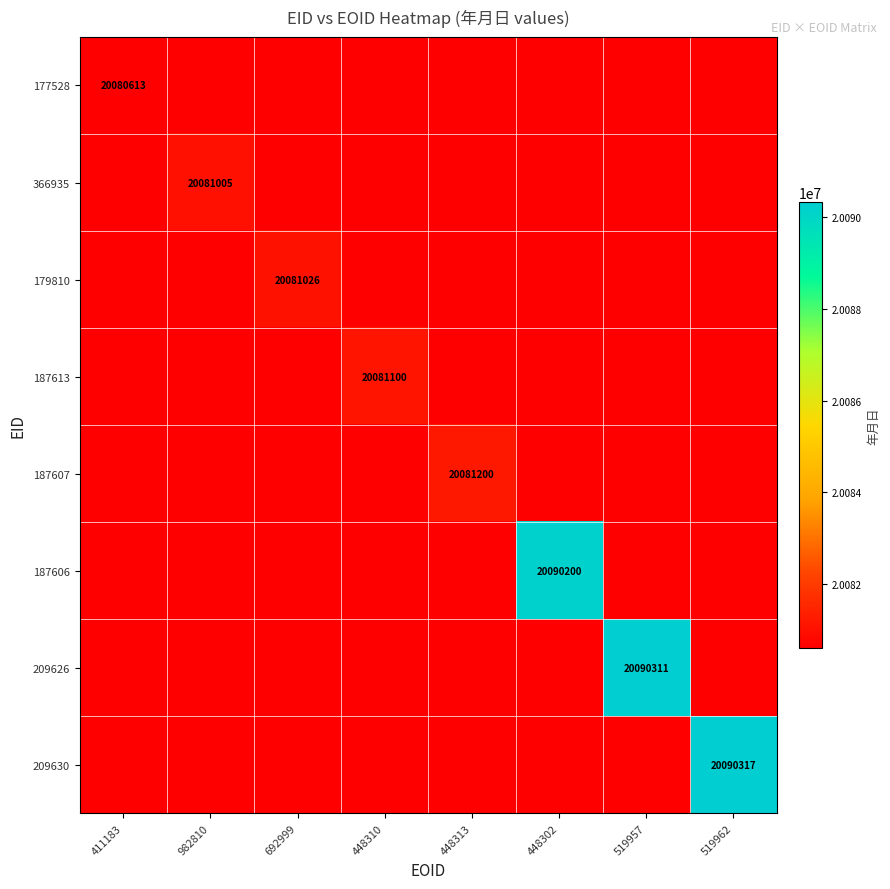

At which category is the sum across all series the highest?

519962